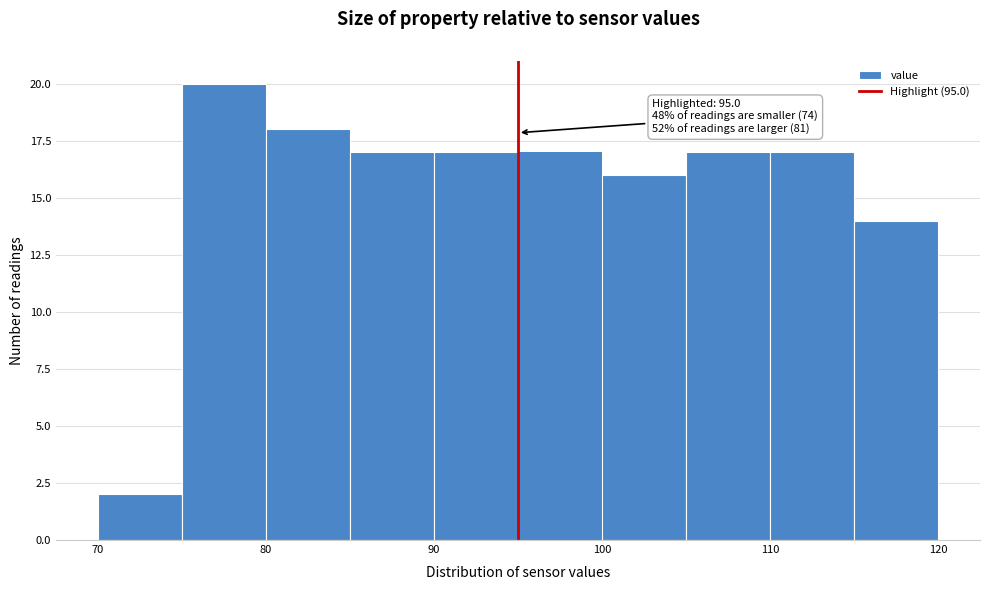

Which range on the x-axis has the tallest bar?

75 to 80